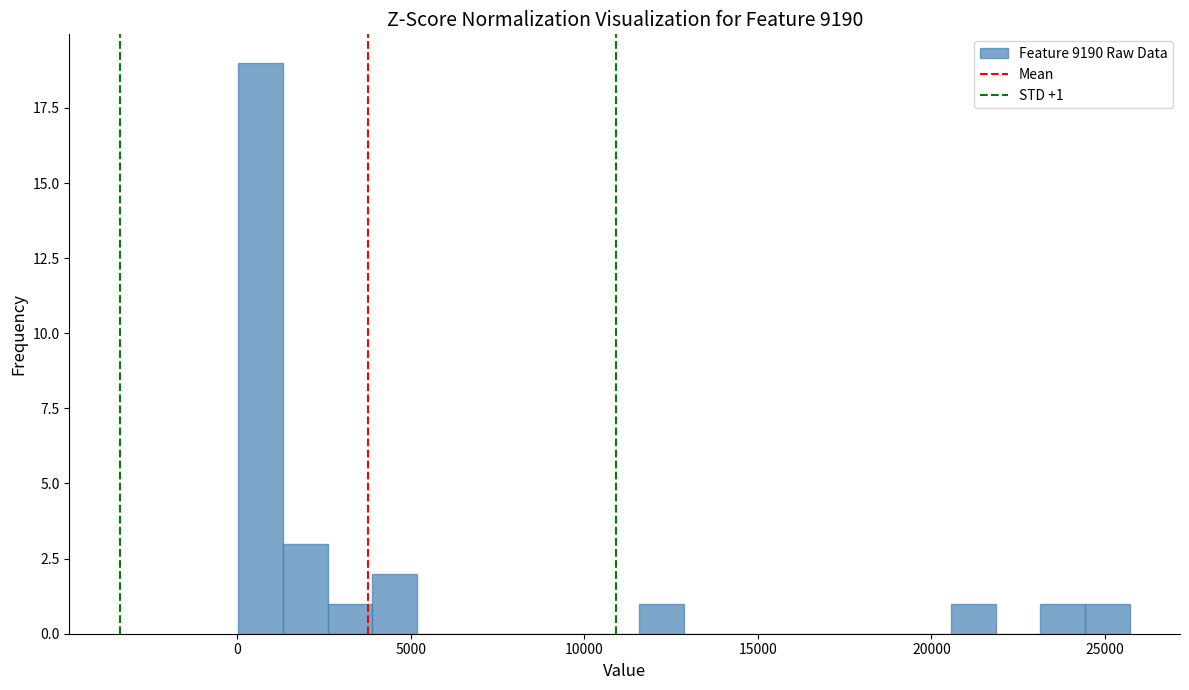

Read against the x-axis, roughly where is the centre of the tallest bar?

500